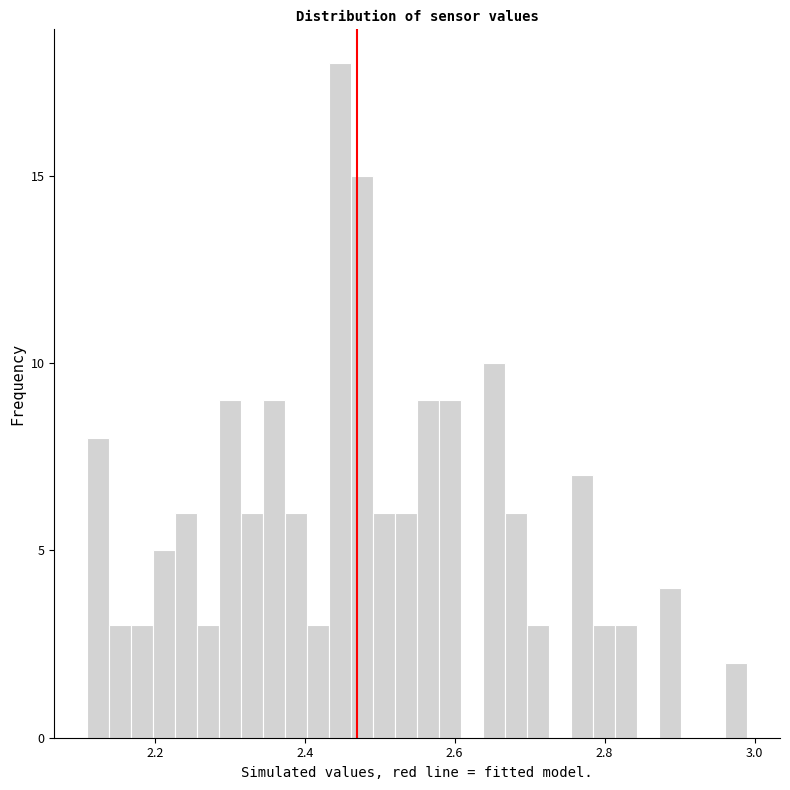

Read against the x-axis, roughly where is the centre of the tallest bar?

2.44